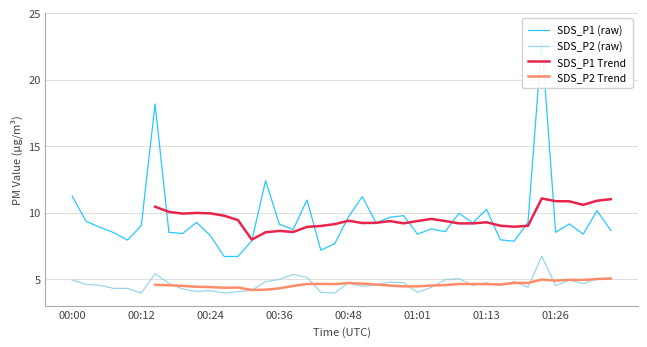

Which series has the largest range (max minus min)?

SDS_P1 (raw)